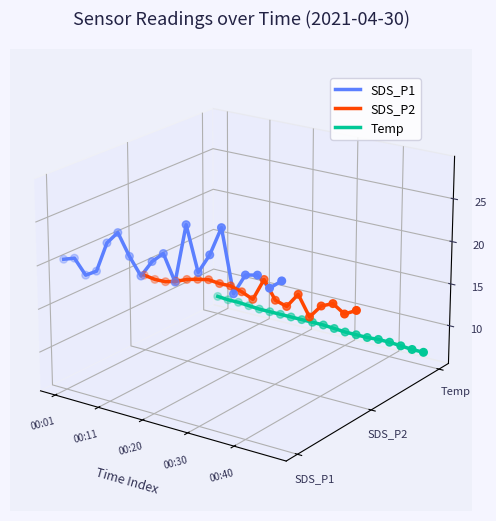

Which series reaches the minimum Y coordinate?

Temp